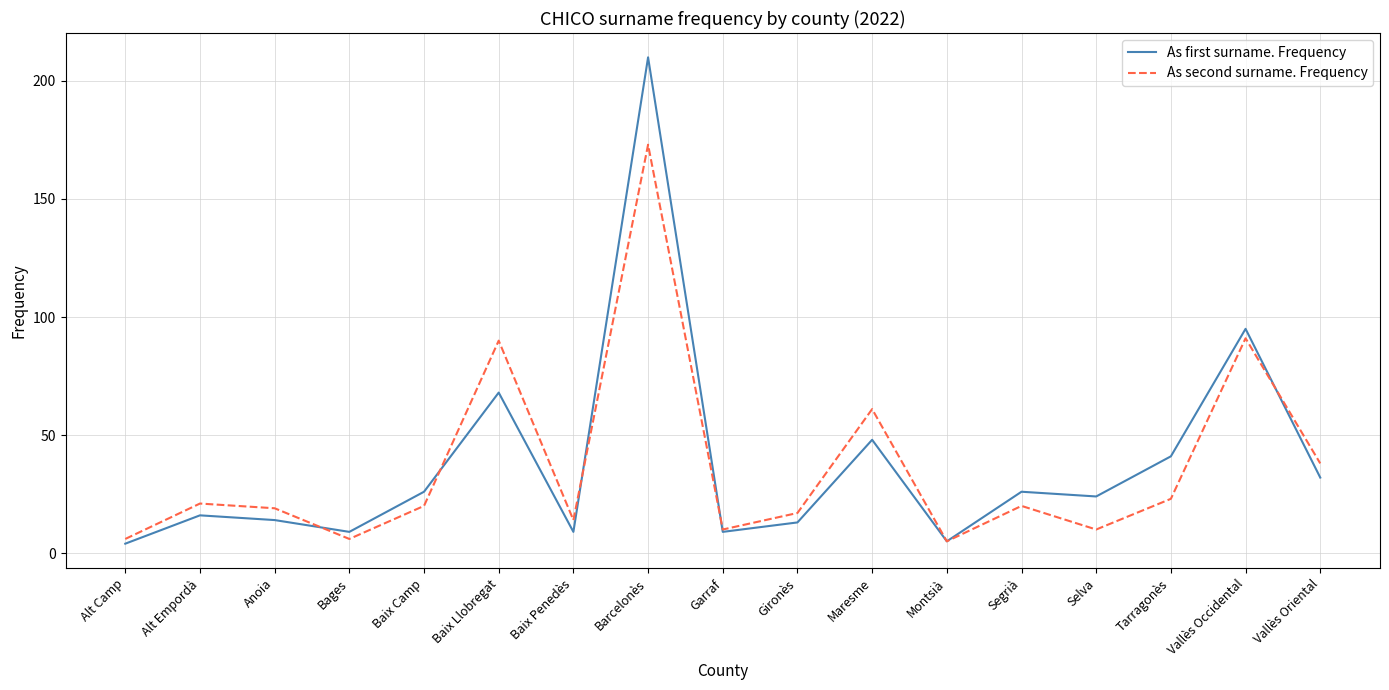

The As first surname. Frequency series shows 16 at Alt Empordà. True or false?

True